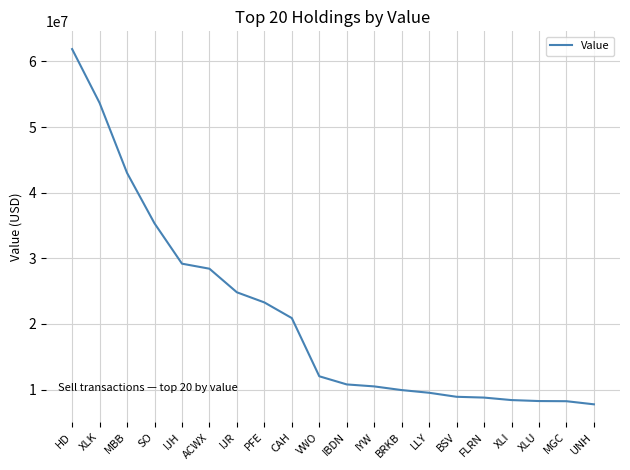

Between XLI and VWO, which is larger?

VWO